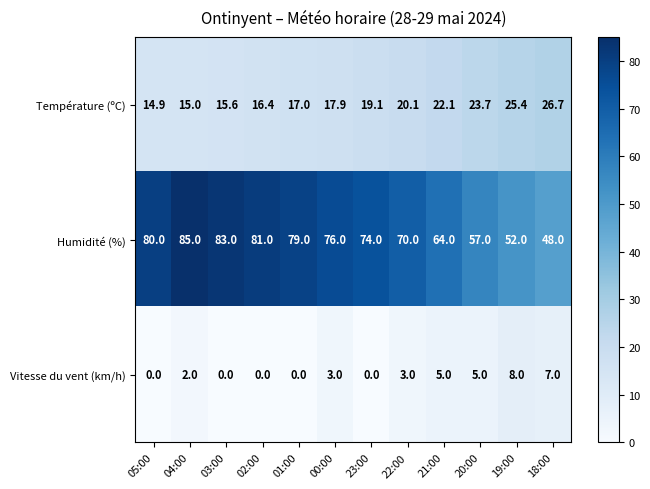

List the series in order of their overall mean, highest first.

Humidité (%), Température (ºC), Vitesse du vent (km/h)